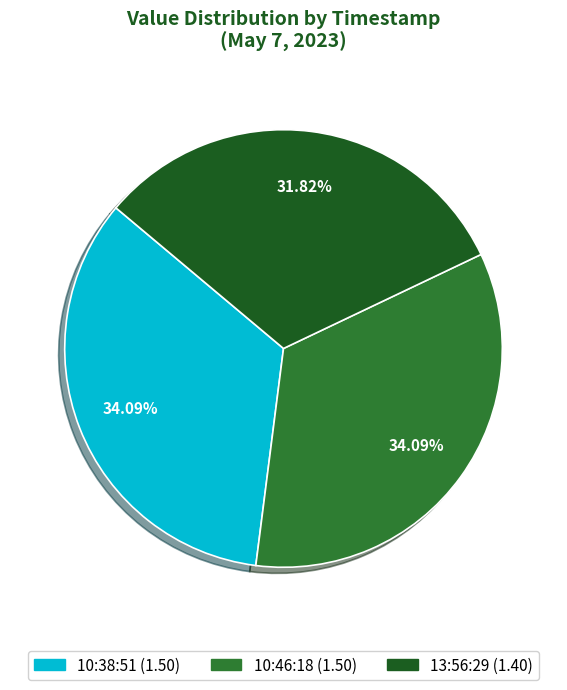

How many slices are in this pie chart?

3